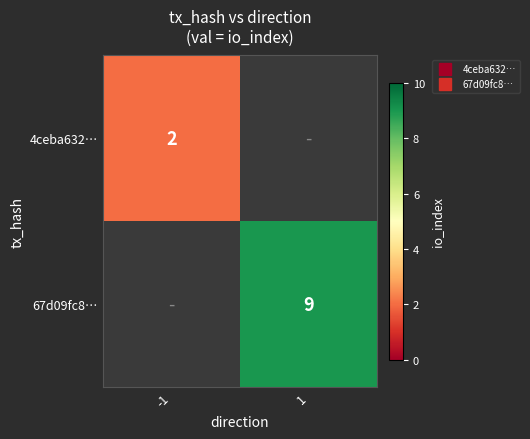

Where is 4ceba632… nearest to the value 2?

-1